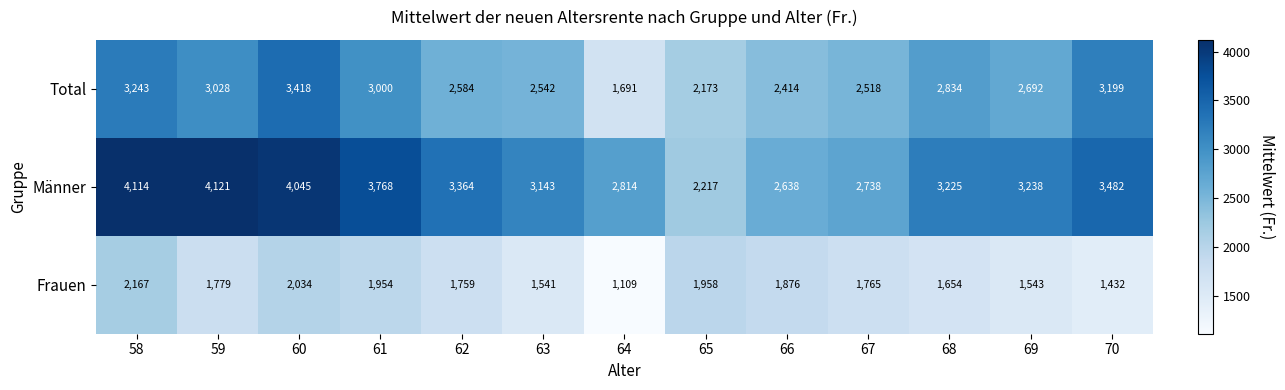

Rank the series at 63 from lowest to highest value.

Frauen, Total, Männer